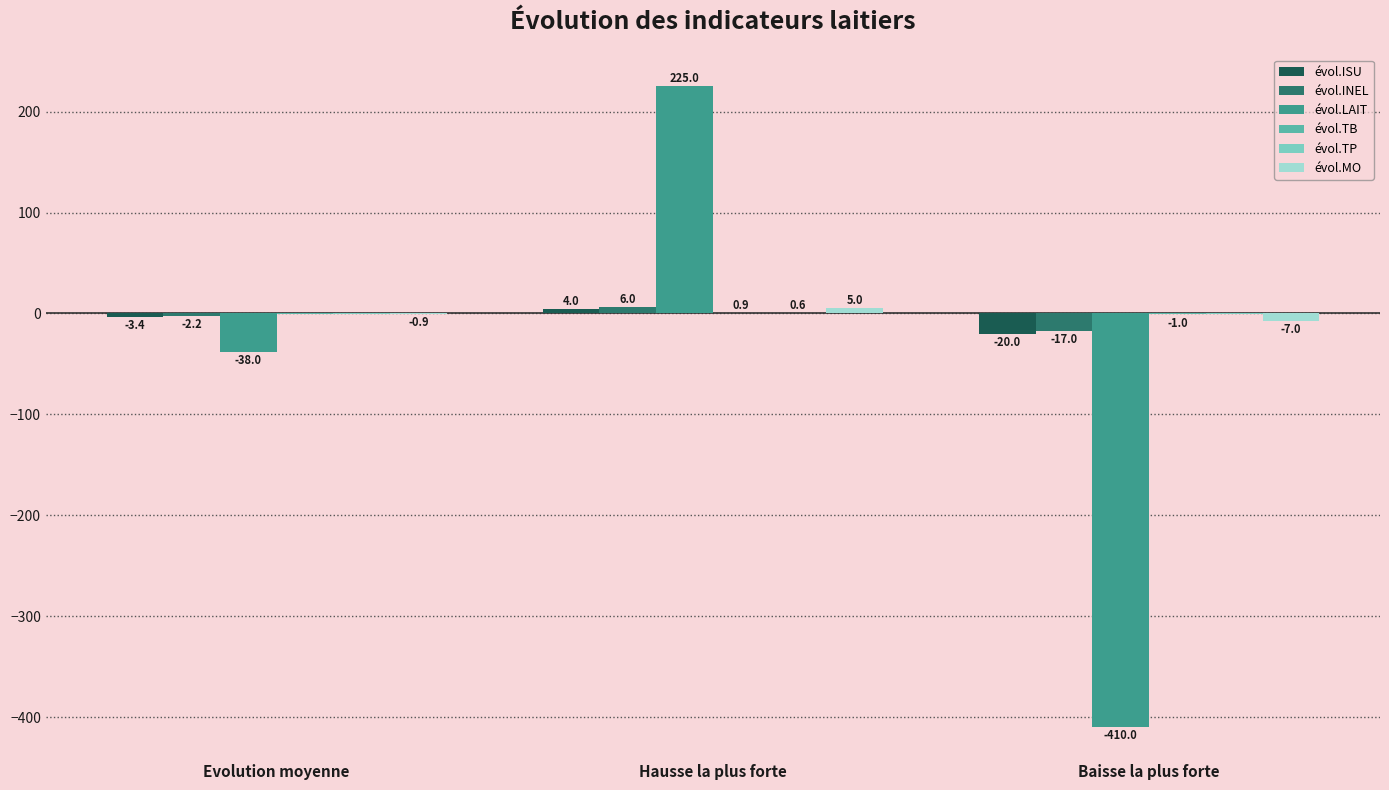

Where does the évol.MO series first go above 0?

Hausse la plus forte